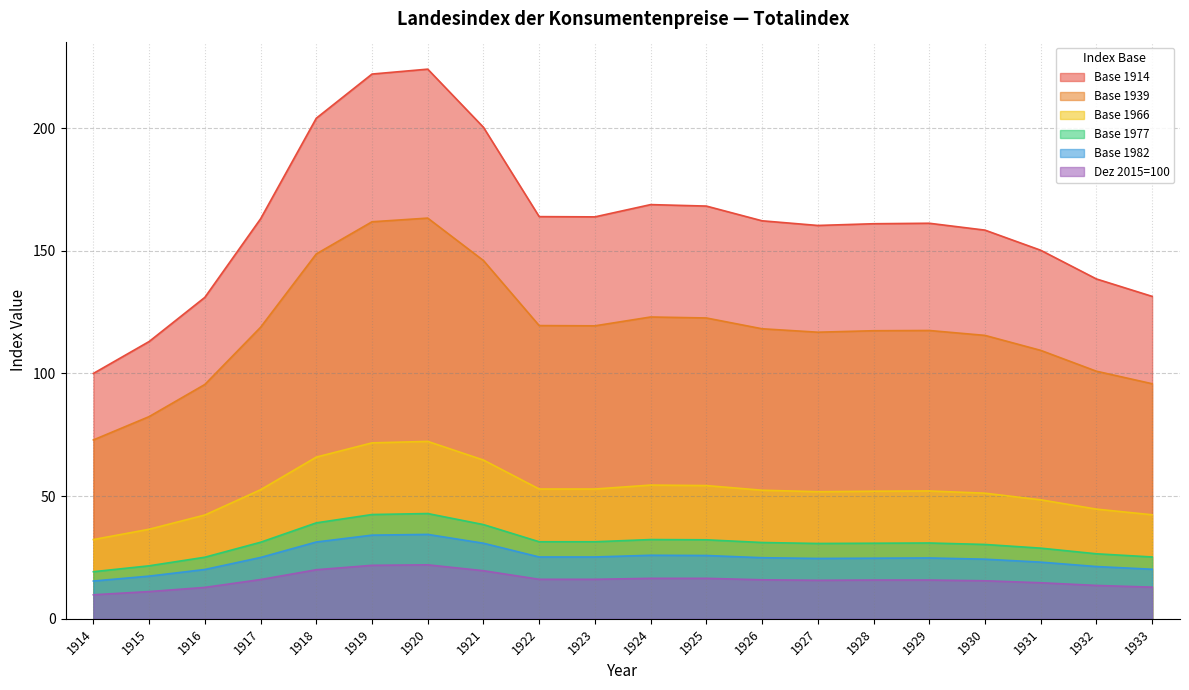

At which category does Base 1914 reach its first local peak?

1920